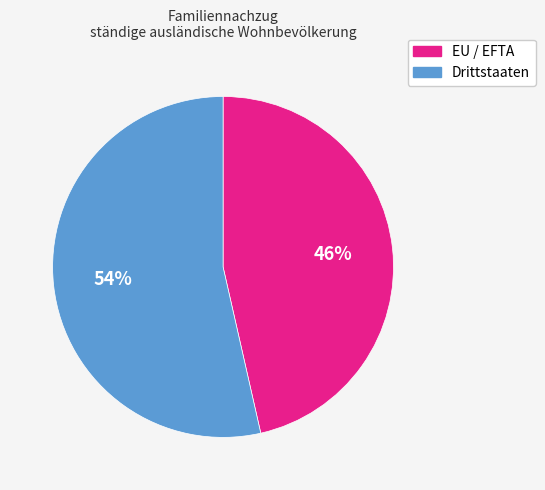

What is the majority slice?

Drittstaaten